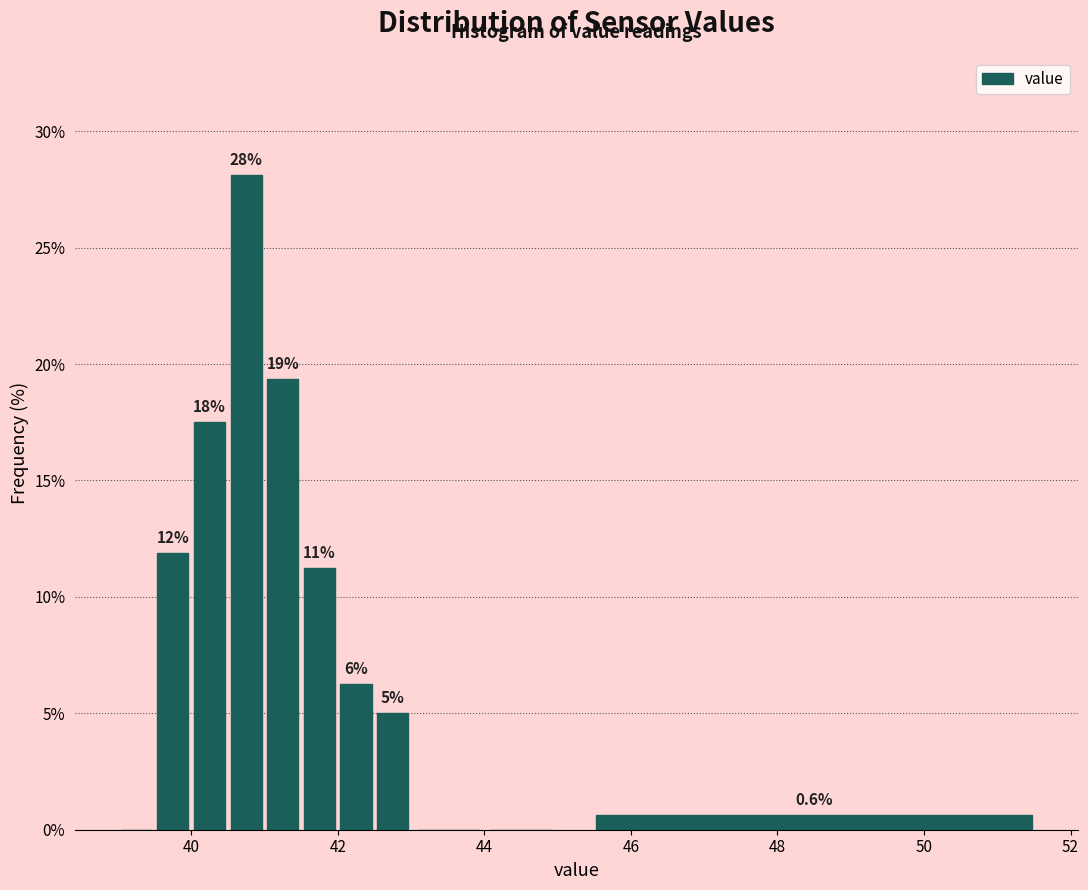

Read against the x-axis, roughly where is the centre of the tallest bar?

40.8